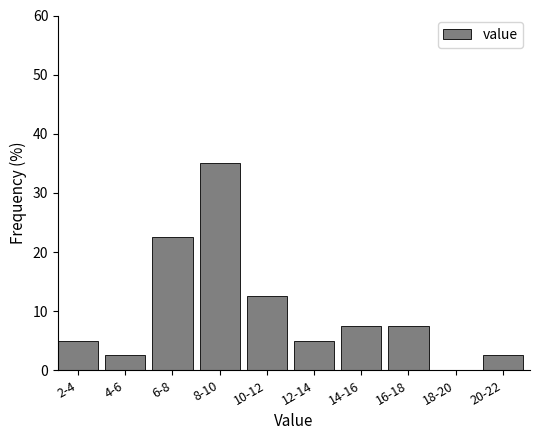

Reading left to right, list all the values displayed in this chart.

2-4=5.0	4-6=2.5	6-8=22.5	8-10=35.0	10-12=12.5	12-14=5.0	14-16=7.5	16-18=7.5	18-20=0.0	20-22=2.5